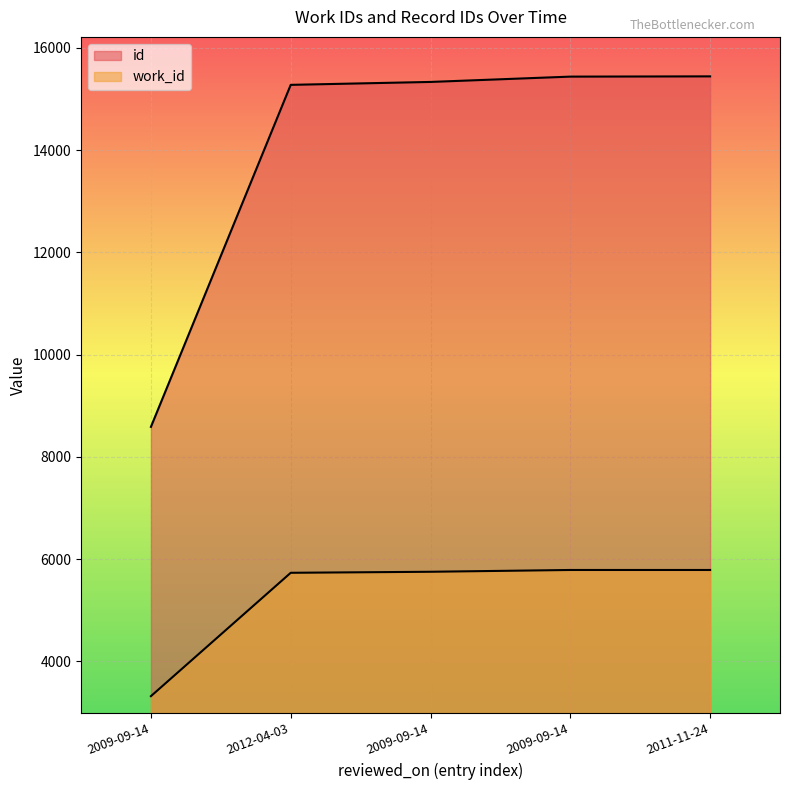

What is the difference between the maximum and minimum values in the id series?

6855